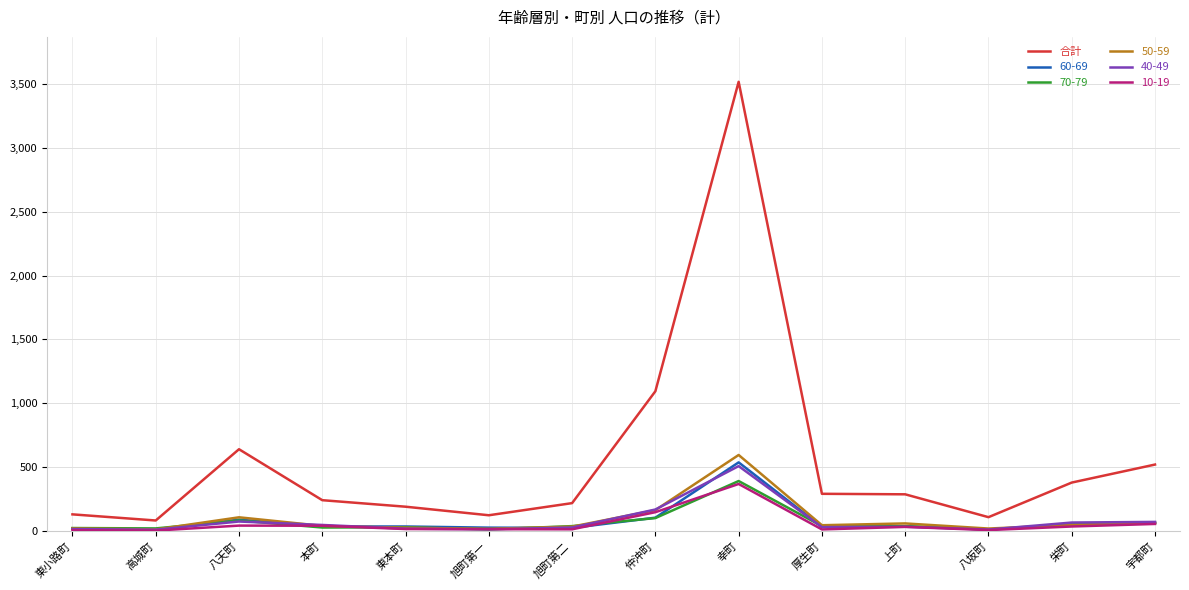

Is it true that 合計 equals 1094 at 仲沖町?

True